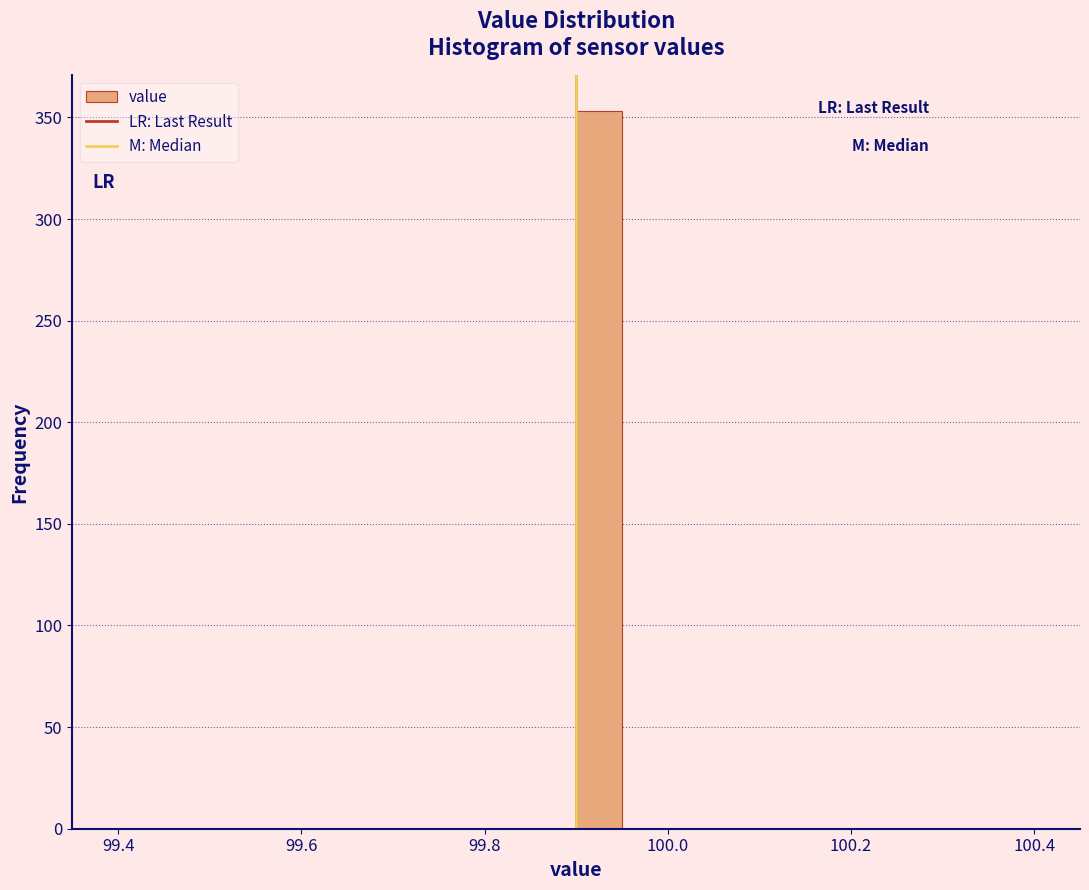

Around what value on the x-axis is the tallest bar? Give the approximate position of its centre, as read against the axis.

99.92